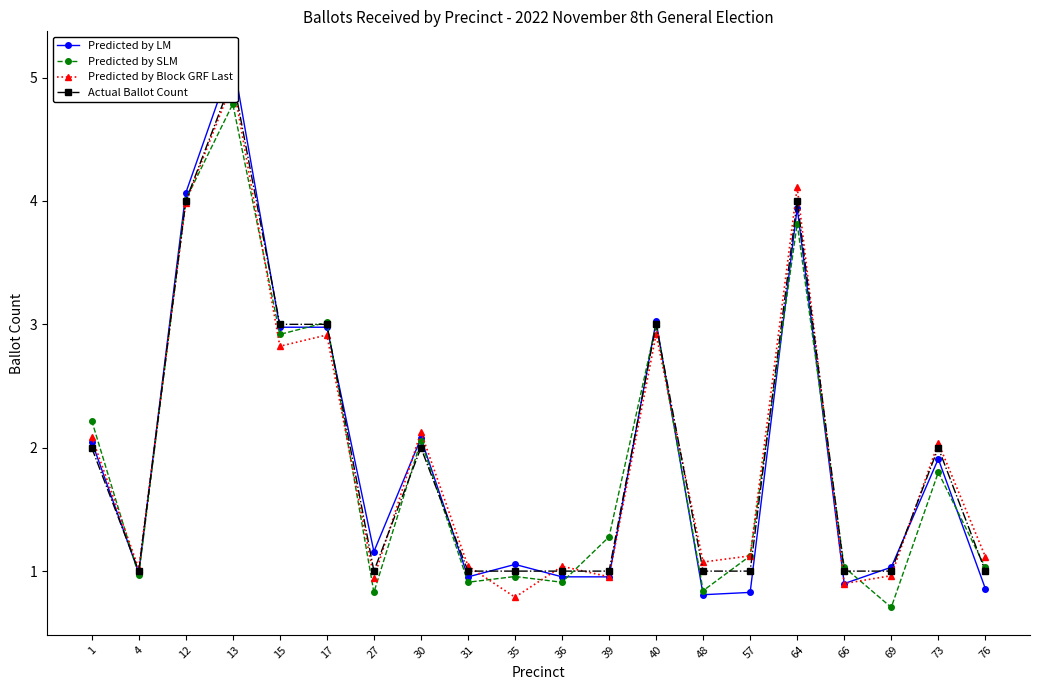

What is the lowest value of the Predicted by Block GRF Last series?

0.8